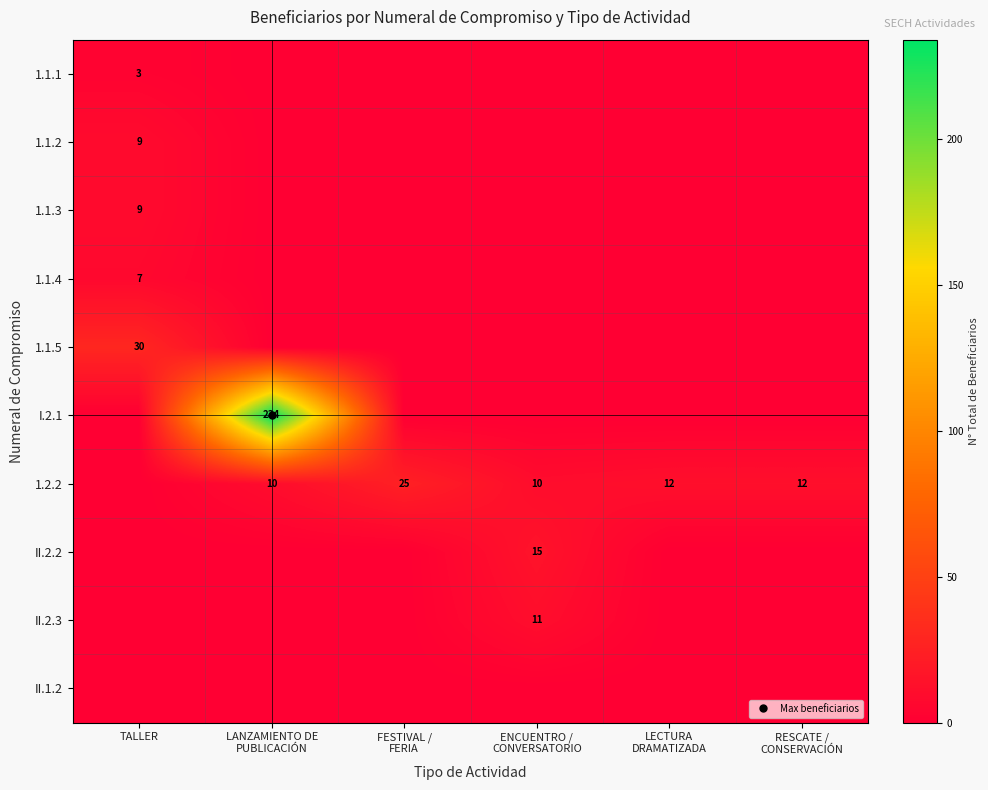

List the labels in order of 1.1.3 value, largest first.

TALLER, LANZAMIENTO DE PUBLICACIÓN, FESTIVAL / FERIA, ENCUENTRO / CONVERSATORIO, LECTURA DRAMATIZADA, RESCATE / CONSERVACIÓN